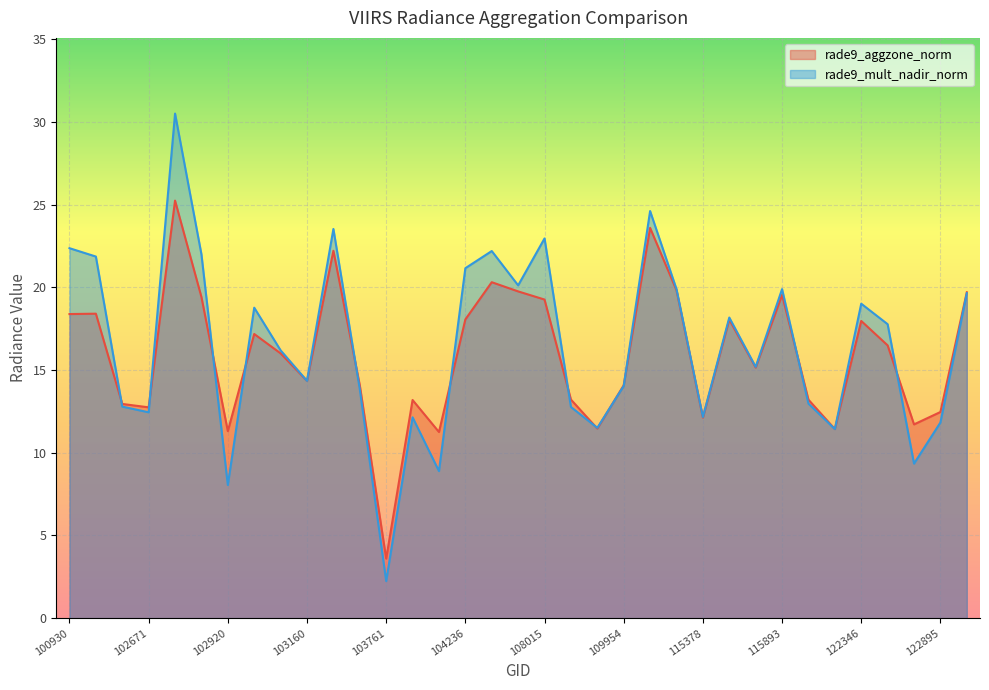

What are all the series names shown in the legend?

rade9_aggzone_norm, rade9_mult_nadir_norm